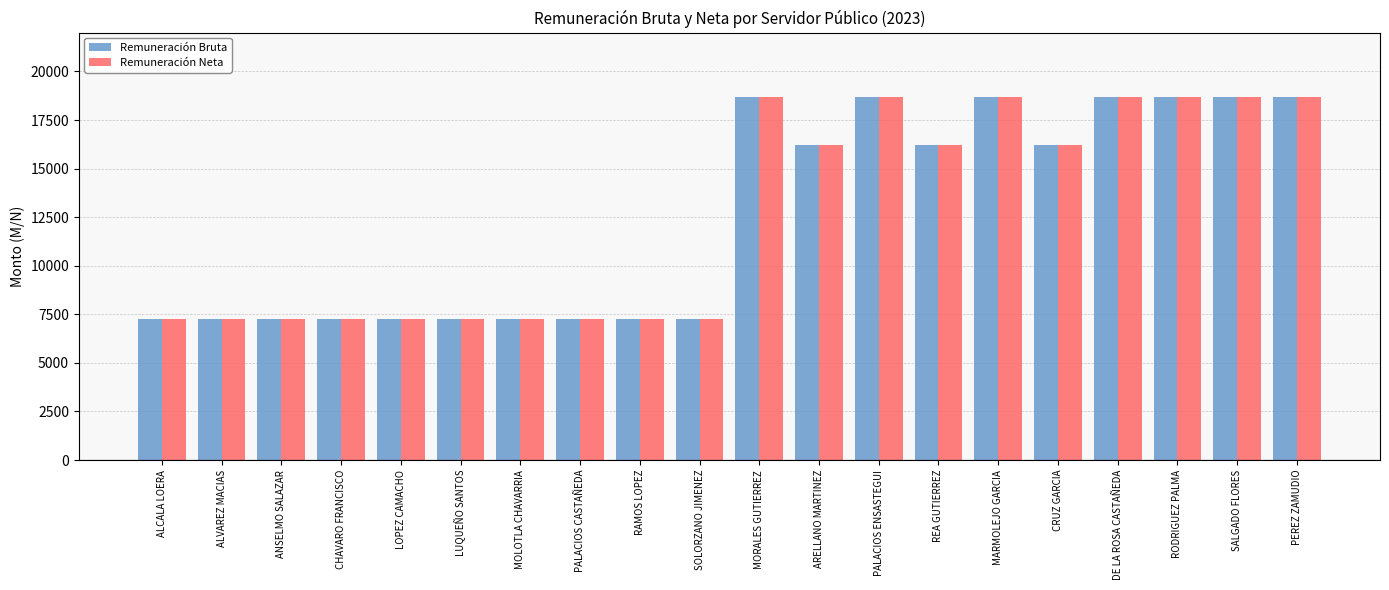

What is the label of the 4th bar from the right?

DE LA ROSA CASTAÑEDA